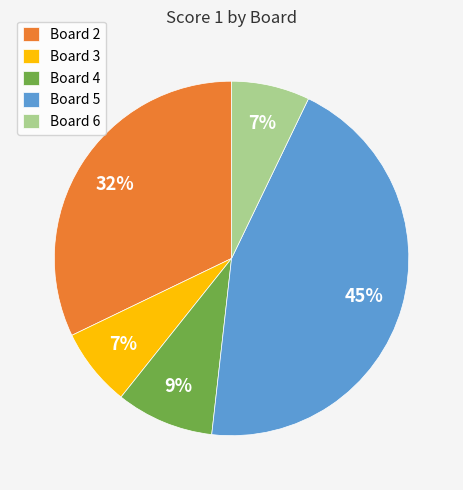

Between Board 2 and Board 6, which is larger?

Board 2